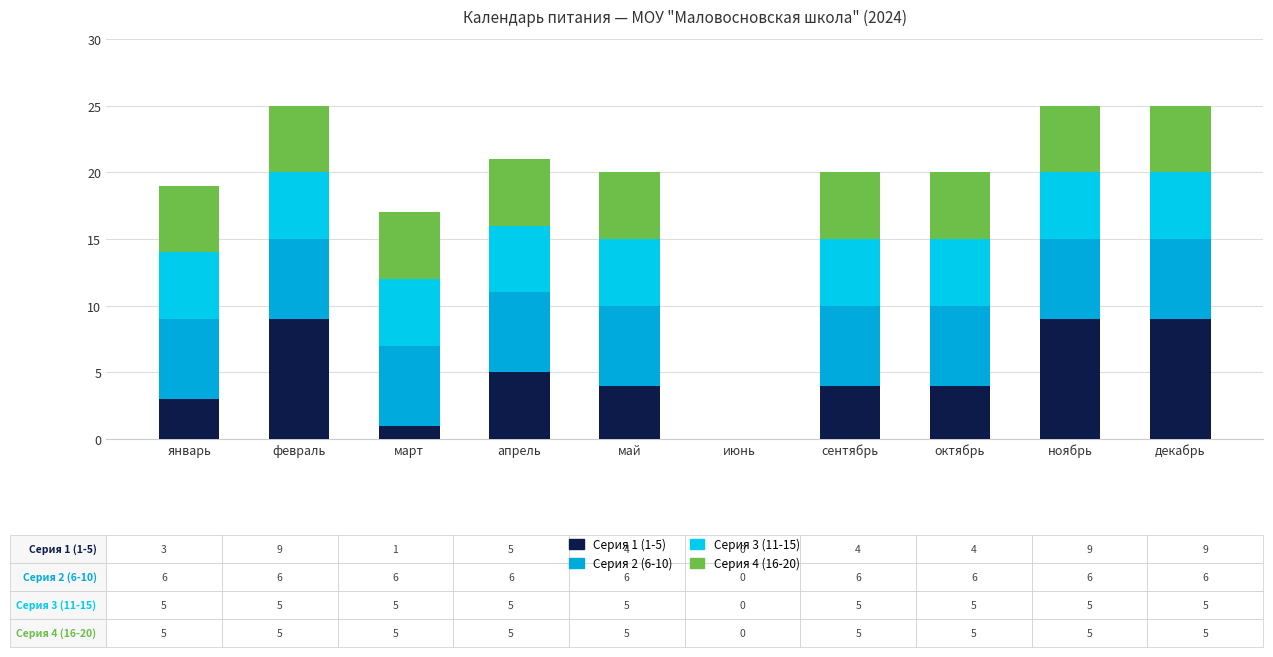

Count the number of data series in this chart.

4